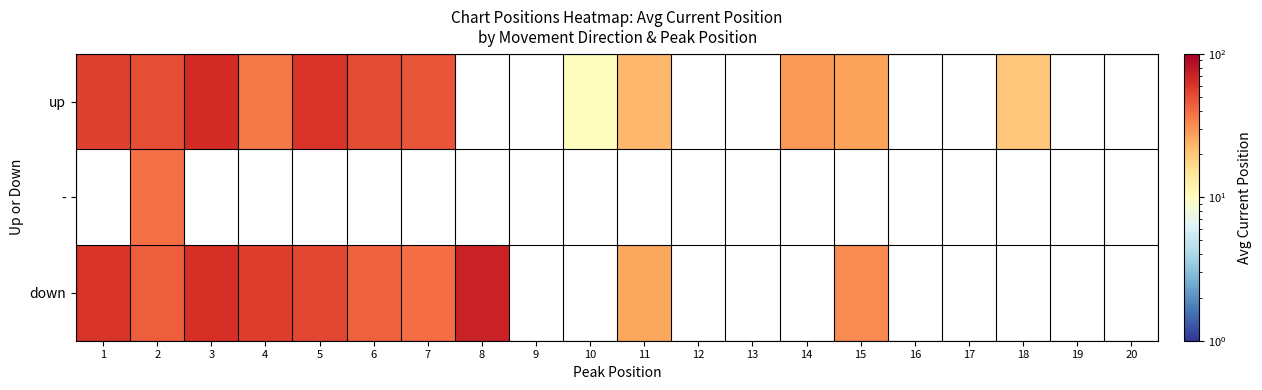

Which series has the widest spread of values?

up